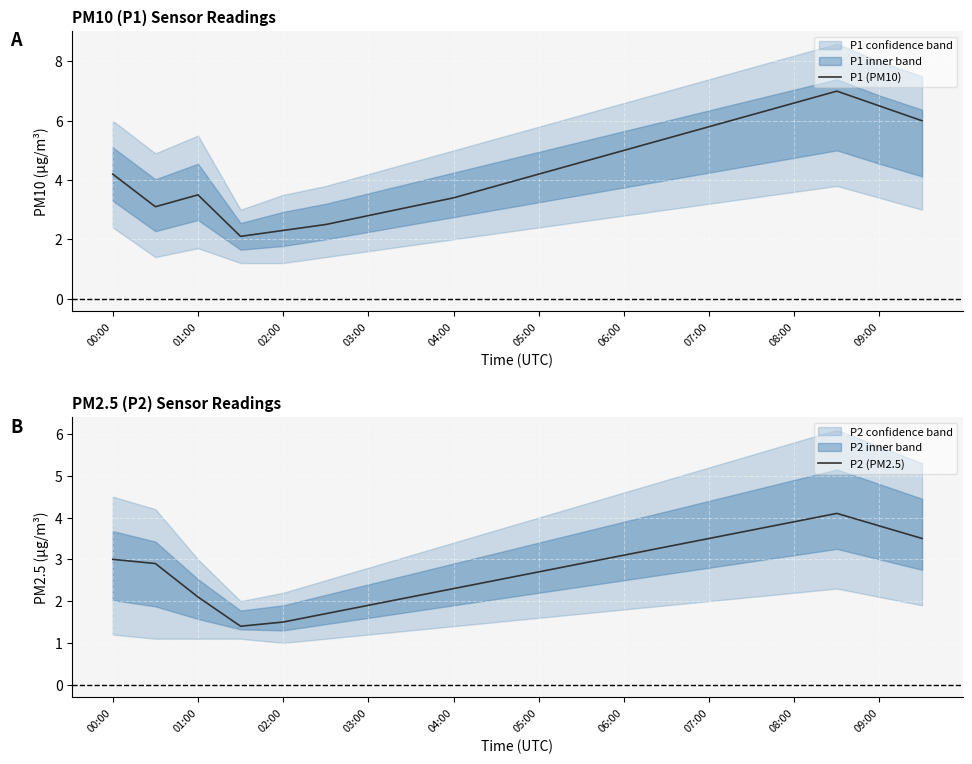

How many data points does each series have?

20